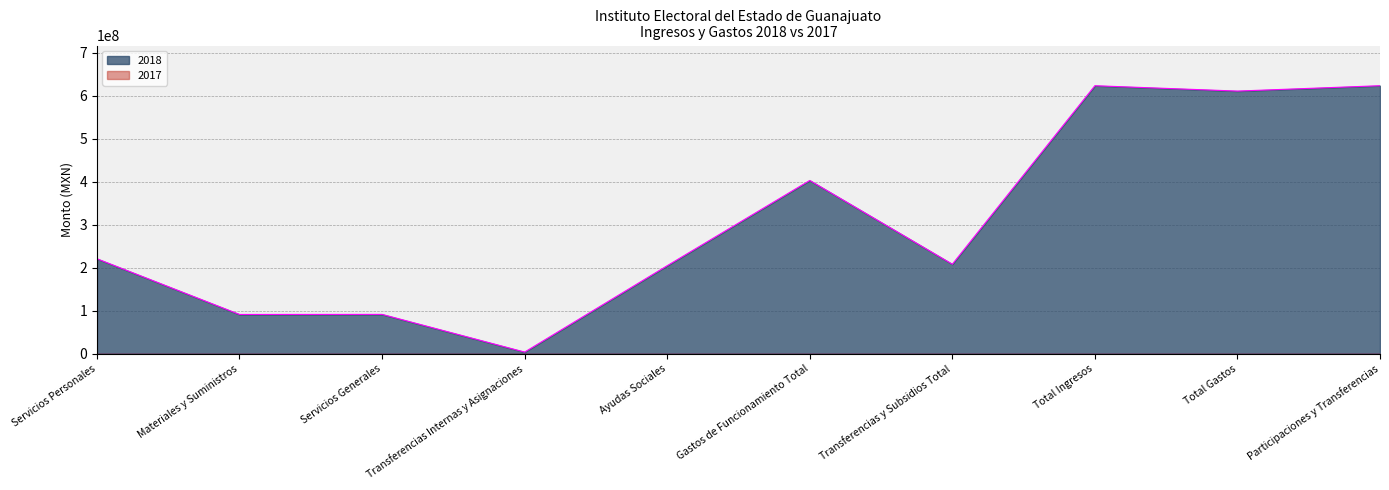

Rank the categories by value from lowest to highest.

Transferencias Internas y Asignaciones, Materiales y Suministros, Servicios Generales, Ayudas Sociales, Transferencias y Subsidios Total, Servicios Personales, Gastos de Funcionamiento Total, Total Gastos, Total Ingresos, Participaciones y Transferencias